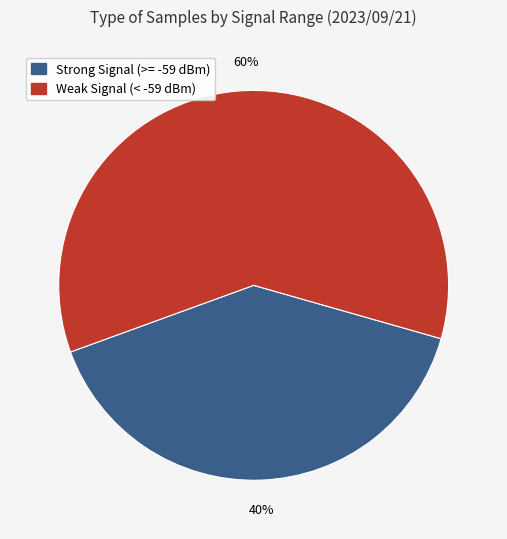

Which has a higher value, Weak Signal (< -59 dBm) or Strong Signal (>= -59 dBm)?

Weak Signal (< -59 dBm)